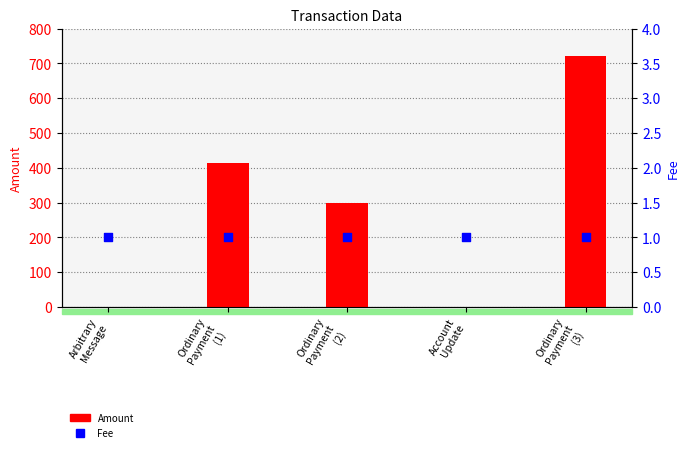

Which series contains the lowest Y value?

Amount